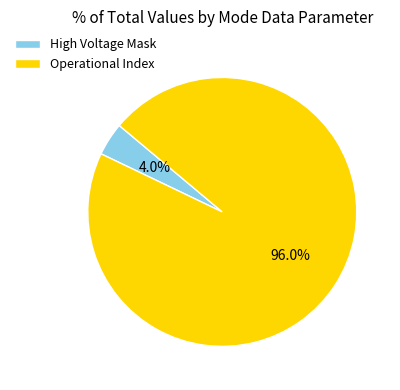

What portion of the pie excludes High Voltage Mask?

96.0%